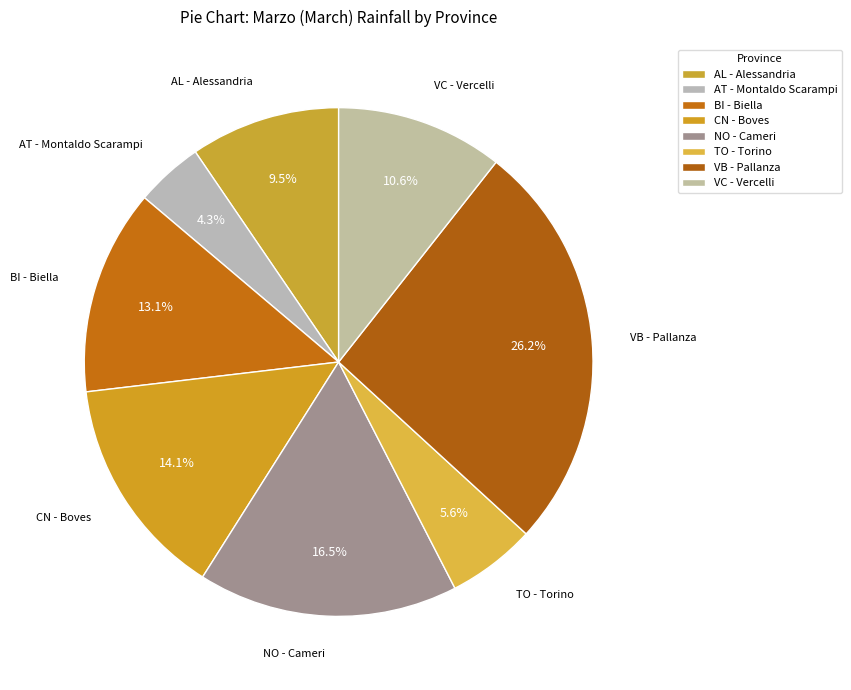

How many slices are in this pie chart?

8